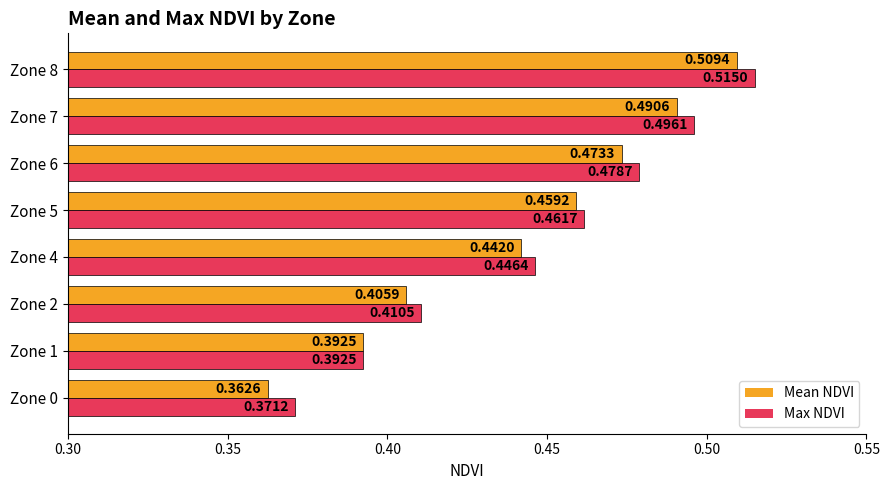

Which series changed the most between Zone 5 and Zone 8?

Max NDVI